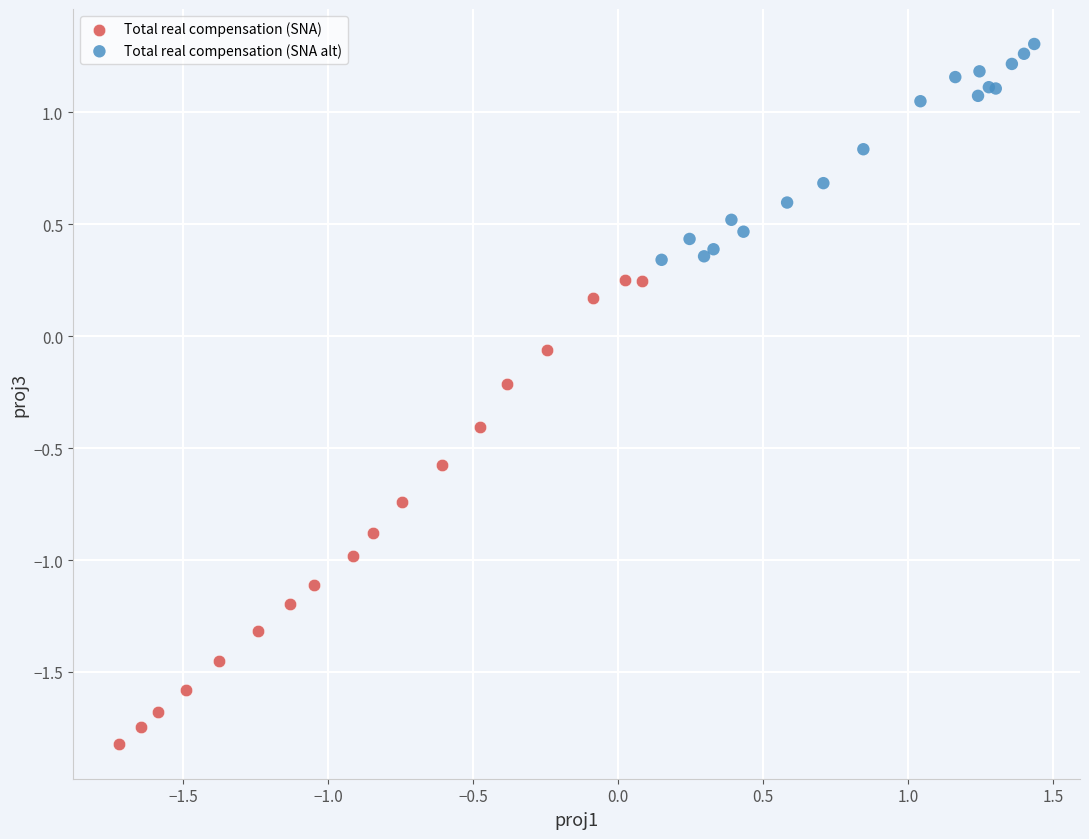

What are all the series names shown in the legend?

Total real compensation (SNA), Total real compensation (SNA alt)